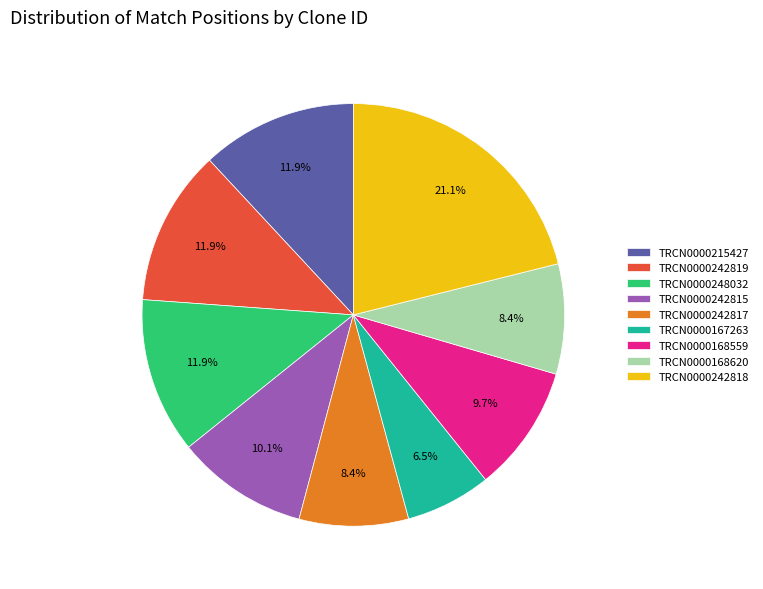

What percentage is the TRCN0000168559 slice, to the nearest percent?

10%